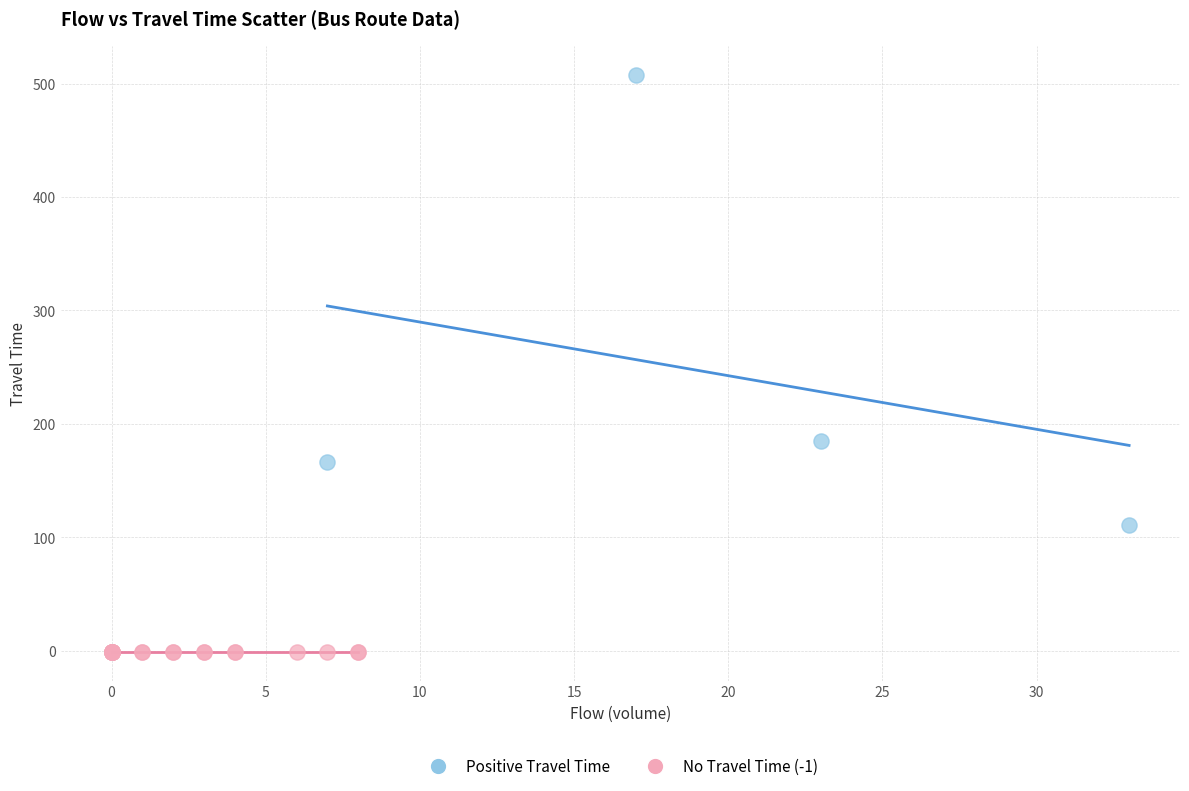

Which series contains the lowest Y value?

No Travel Time (-1)